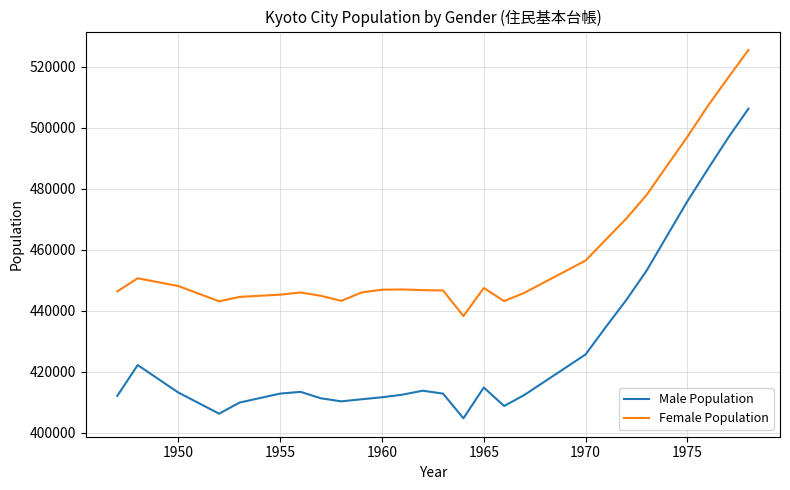

What is the average value of the Female Population series?

460057